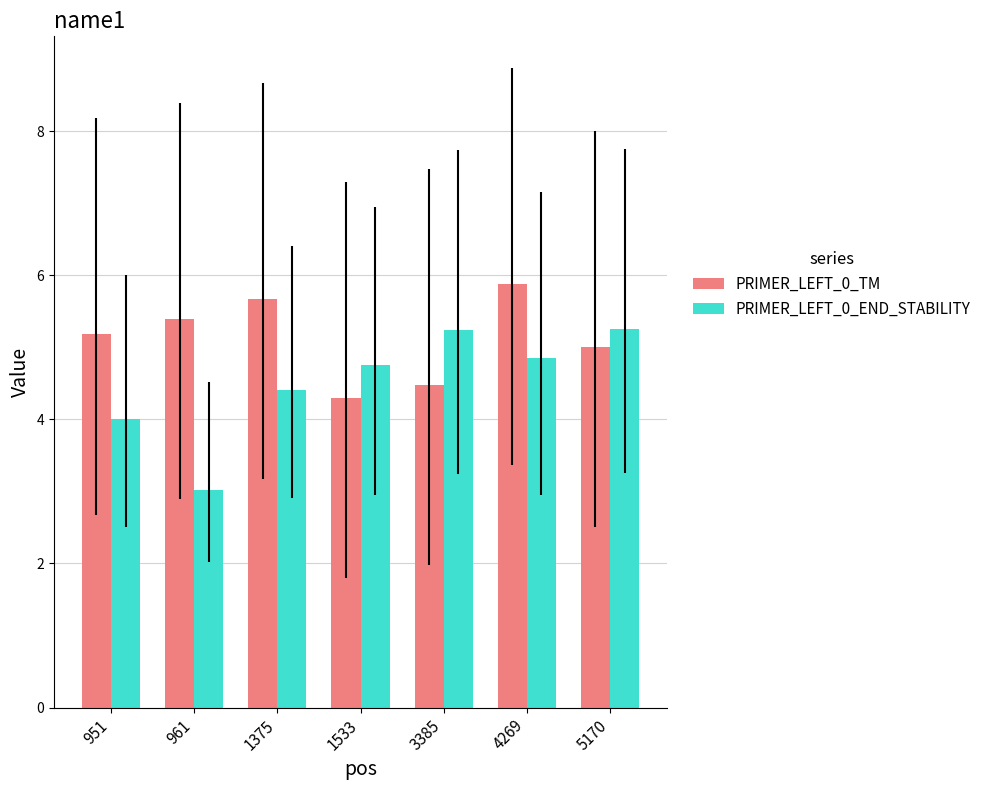

How many data points does each series have?

7